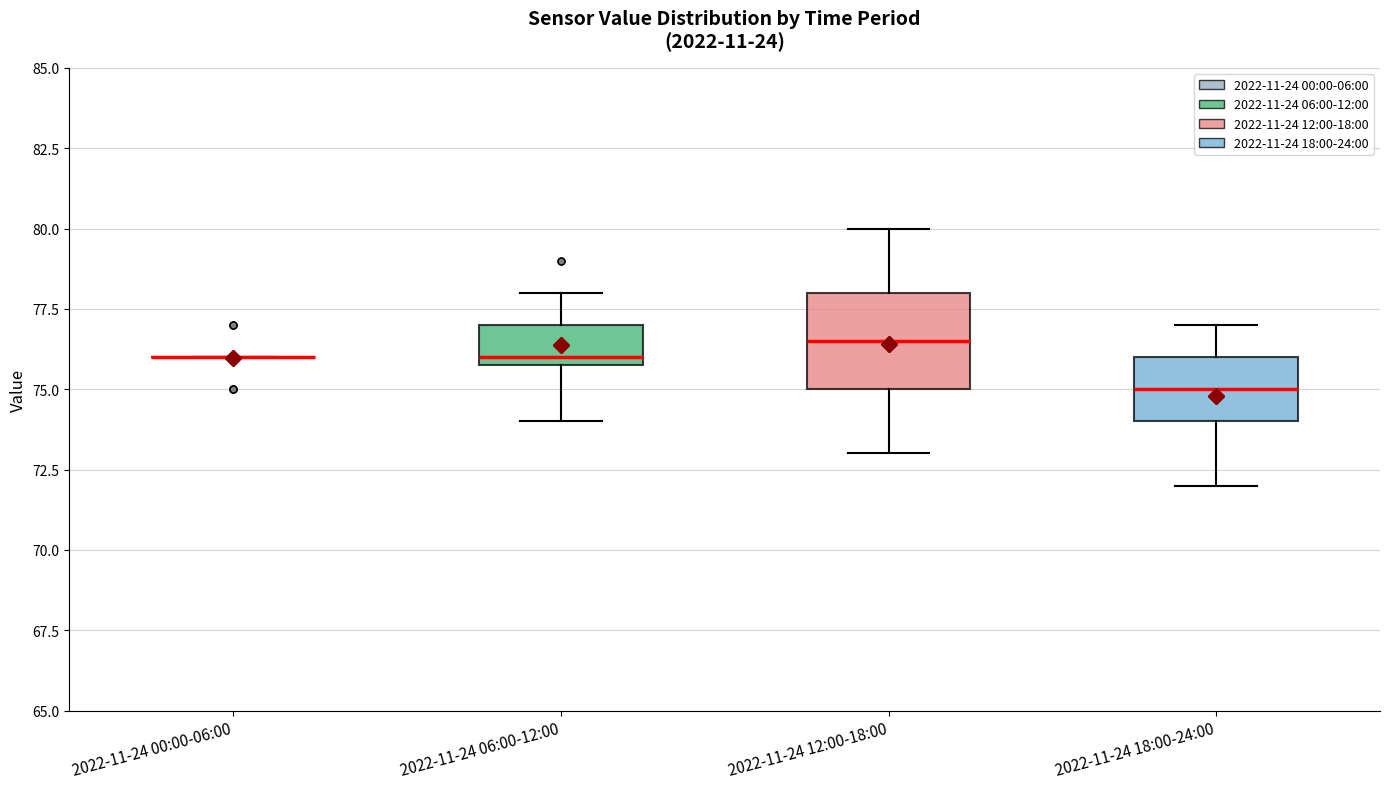

Comparing the boxes themselves (not the whiskers), which one is the tallest?

2022-11-24 12:00-18:00